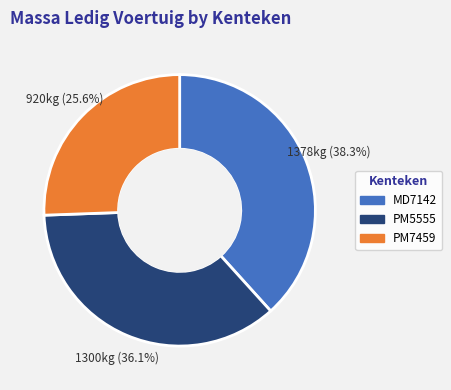

The PM5555 slice represents 36% of the pie. True or false?

True